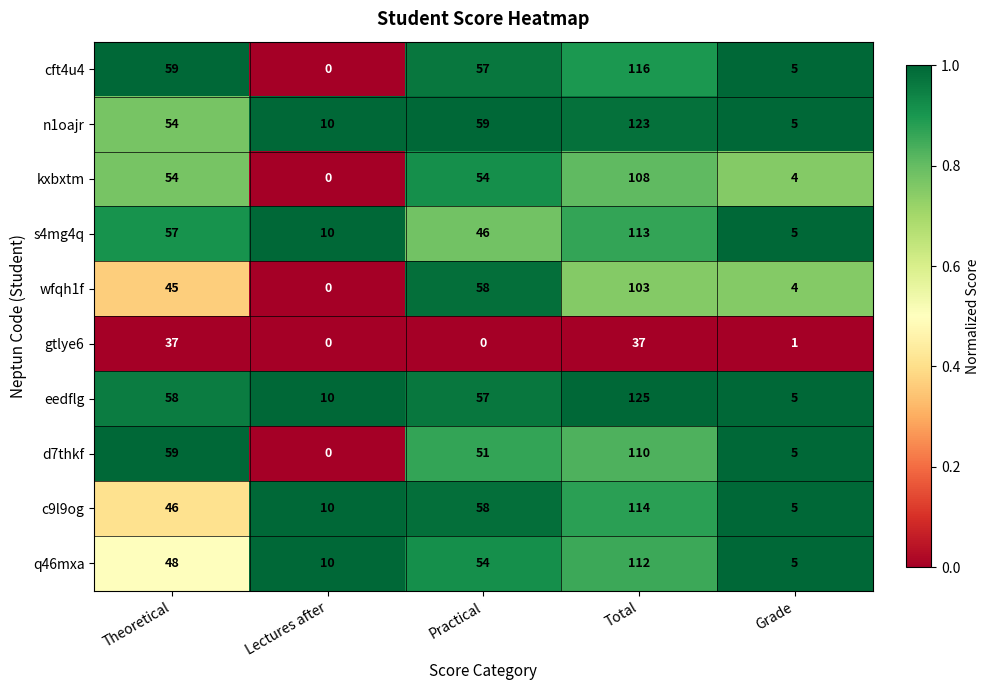

Is it true that d7thkf equals 51 at Practical?

True